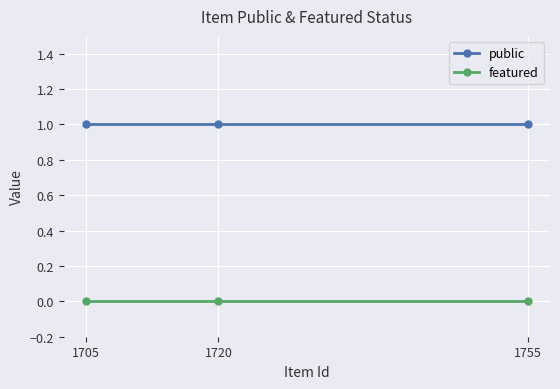

Is it true that public equals 1 at 1755?

True